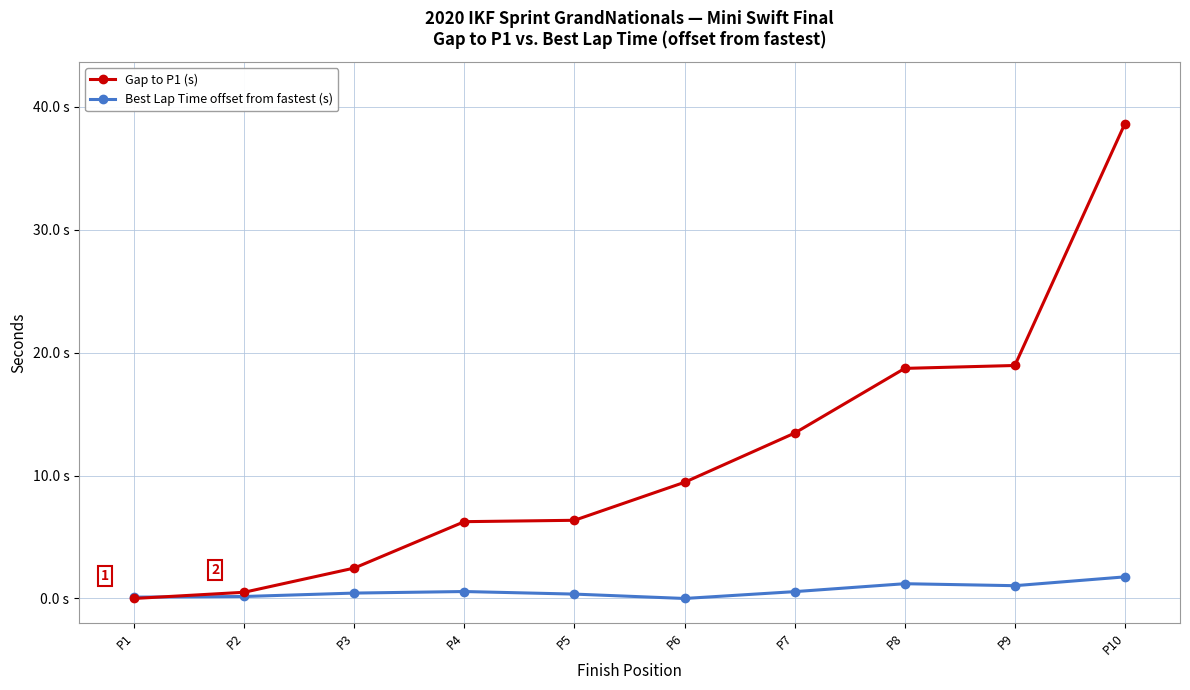

At P4, list the series in order from largest to smallest.

Gap to P1 (s), Best Lap Time offset from fastest (s)